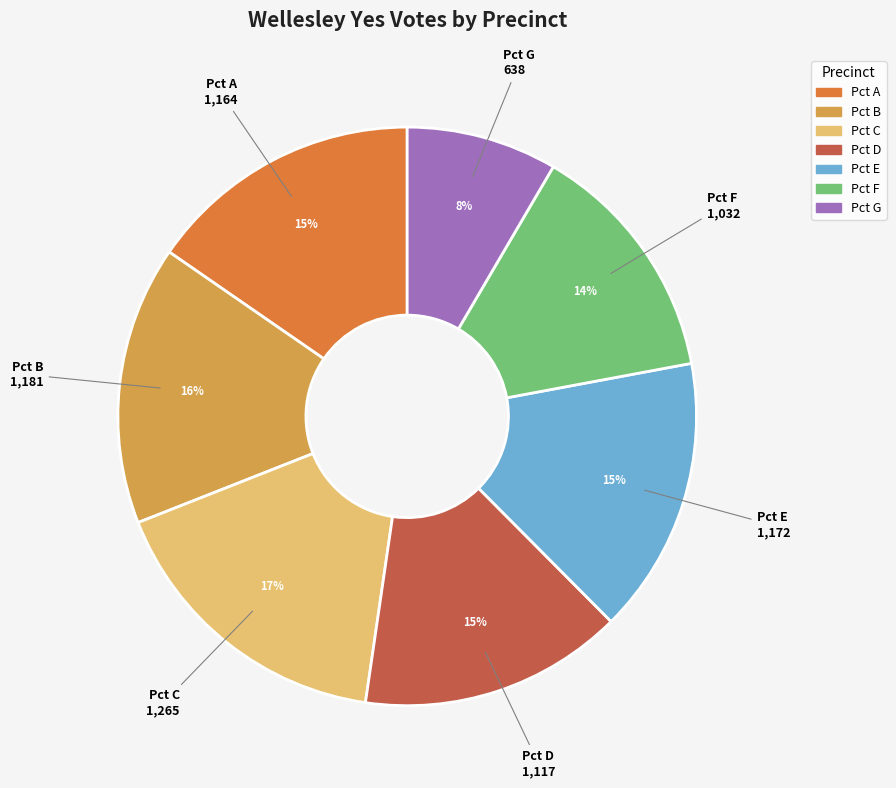

Do Pct C and Pct B together represent more than half of the pie?

No